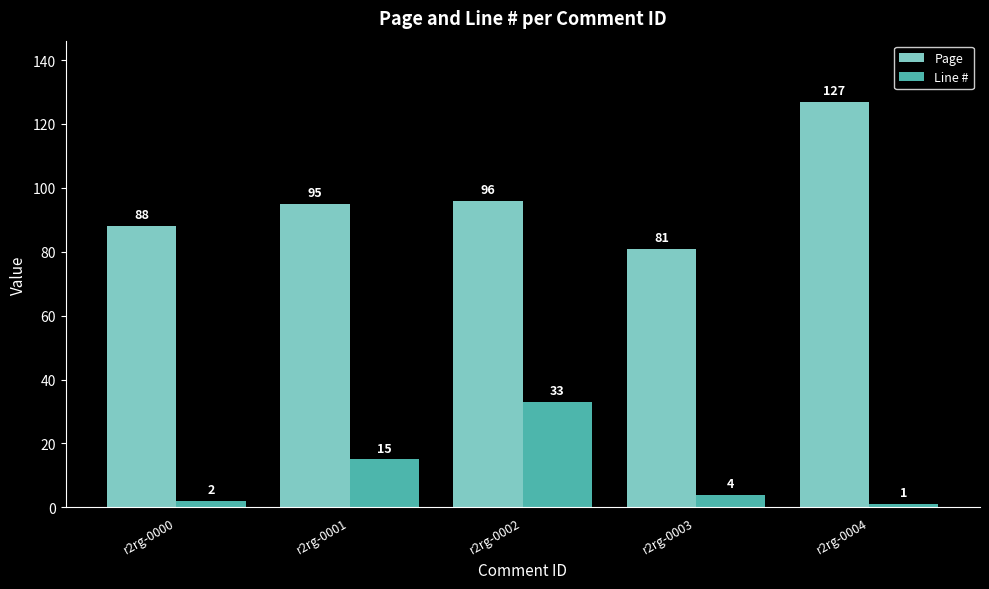

Rank the series at r2rg-0004 from highest to lowest value.

Page, Line #